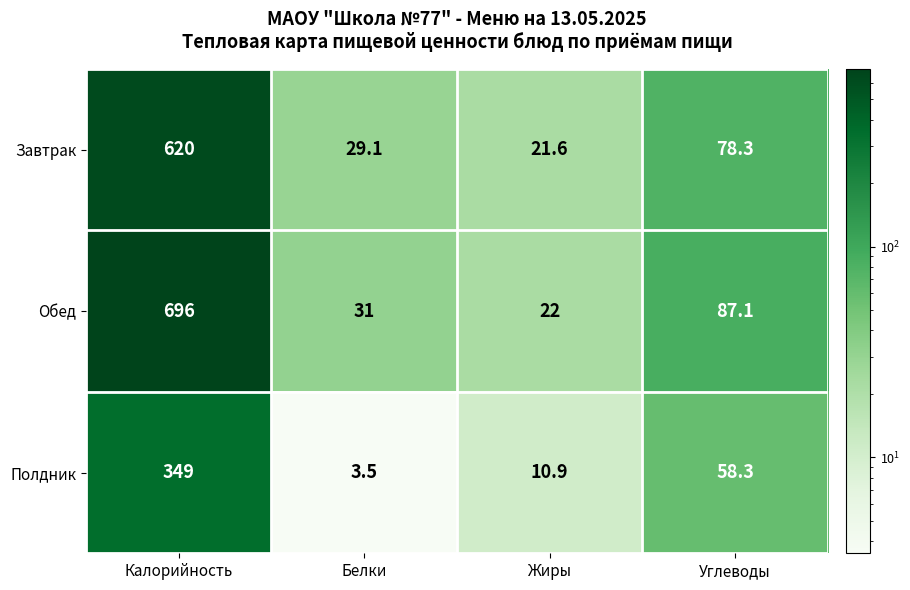

What is the minimum value shown in the chart?

3.5